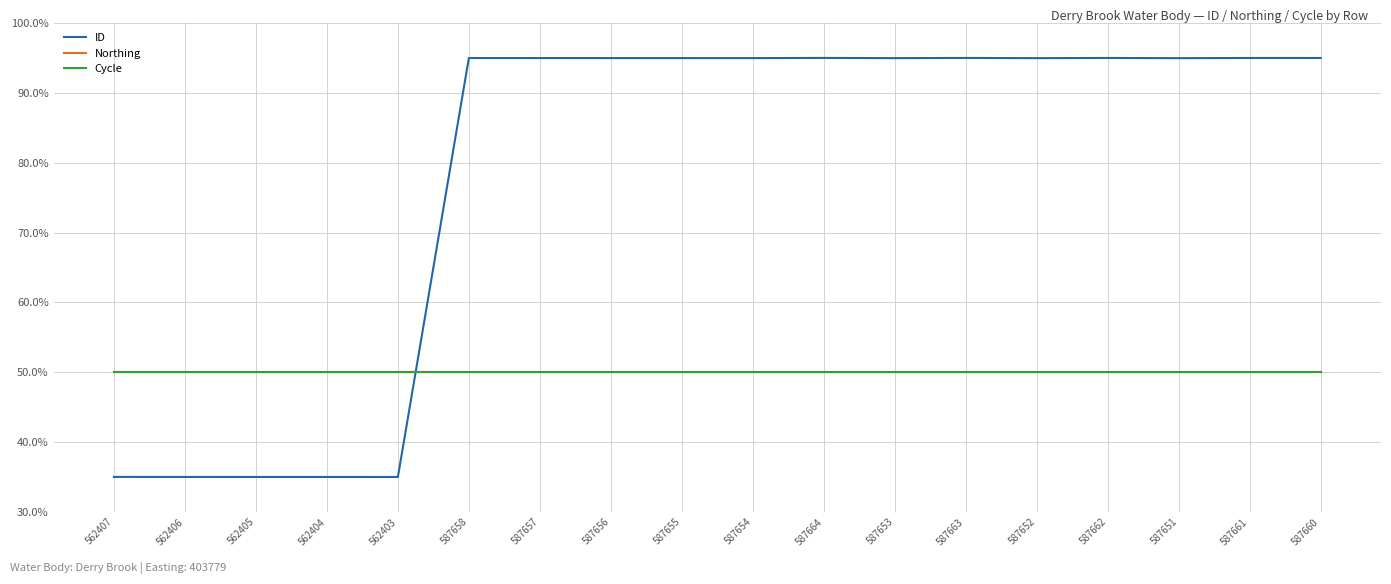

List the labels in order of ID value, largest first.

587664, 587663, 587662, 587661, 587660, 587658, 587657, 587656, 587655, 587654, 587653, 587652, 587651, 562407, 562406, 562405, 562404, 562403